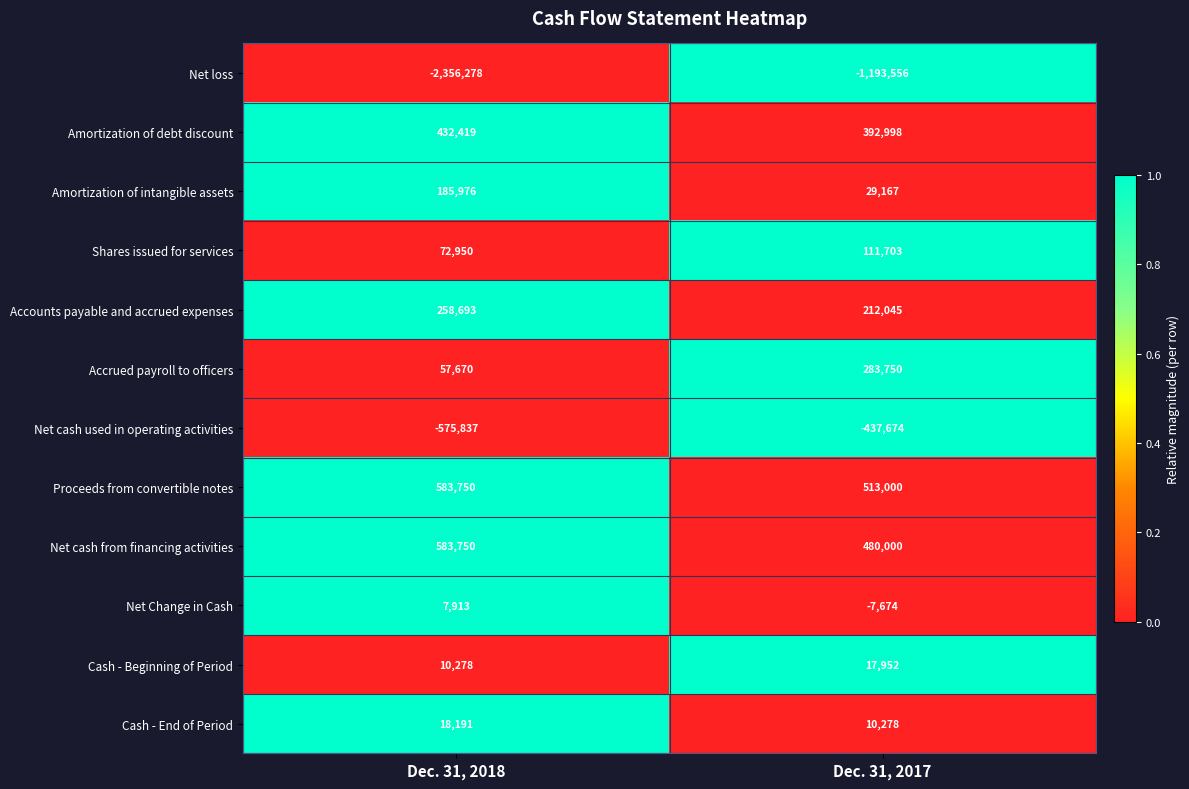

The Net loss series shows -2356278 at Dec. 31, 2018. True or false?

True